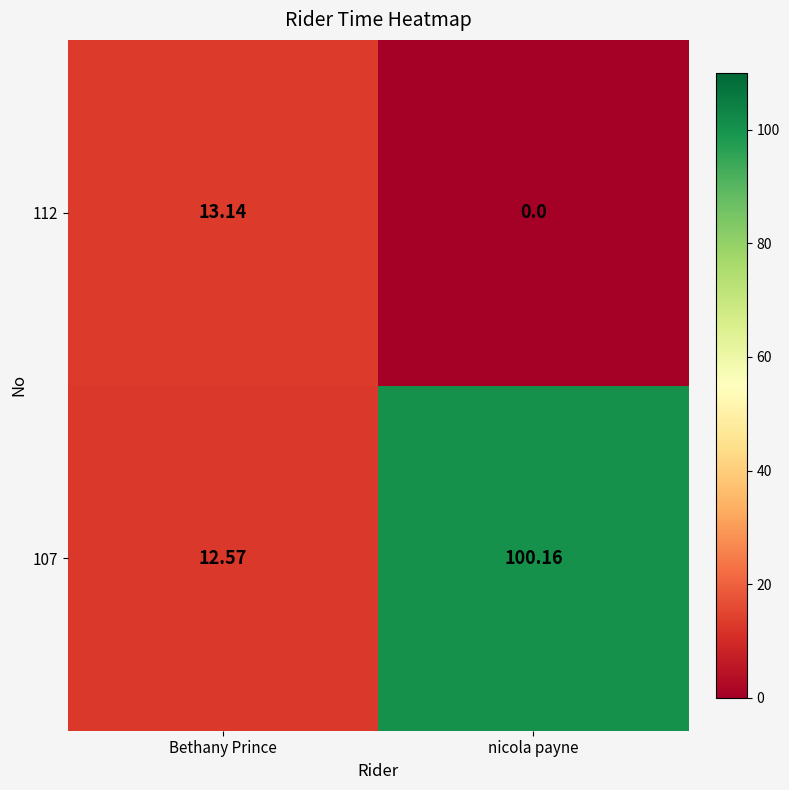

Where is 107 nearest to the value 56?

Bethany Prince